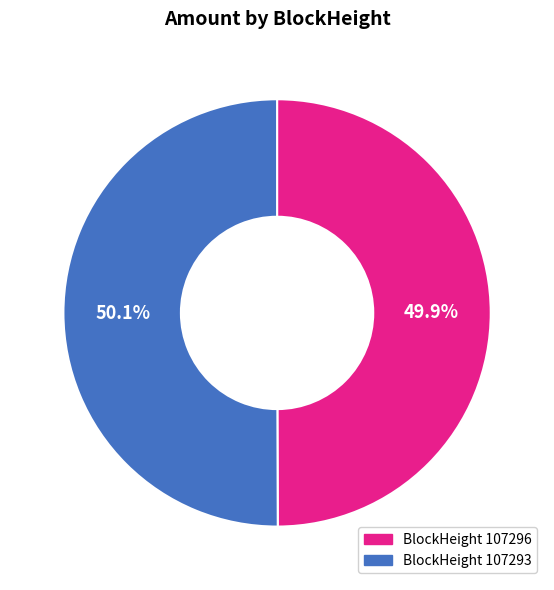

Is there a majority slice in this chart?

Yes